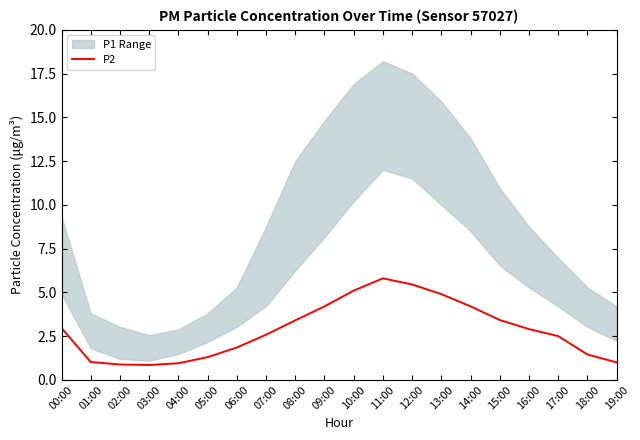

What is the sum of all values?

56.7